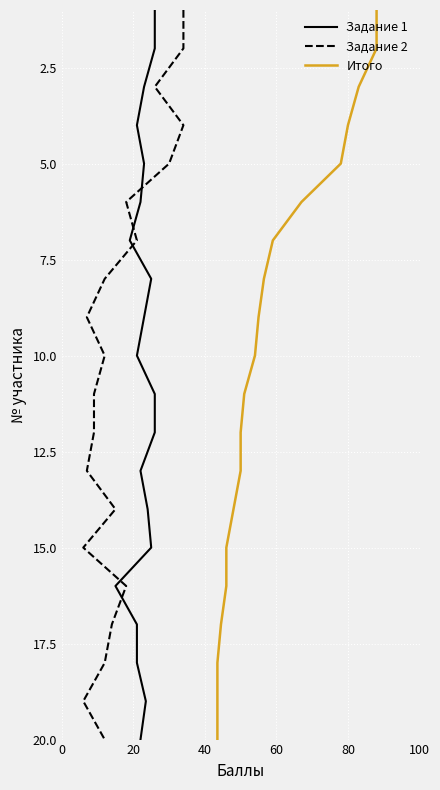

True or false: Задание 1 and Итого cross at least once.

False